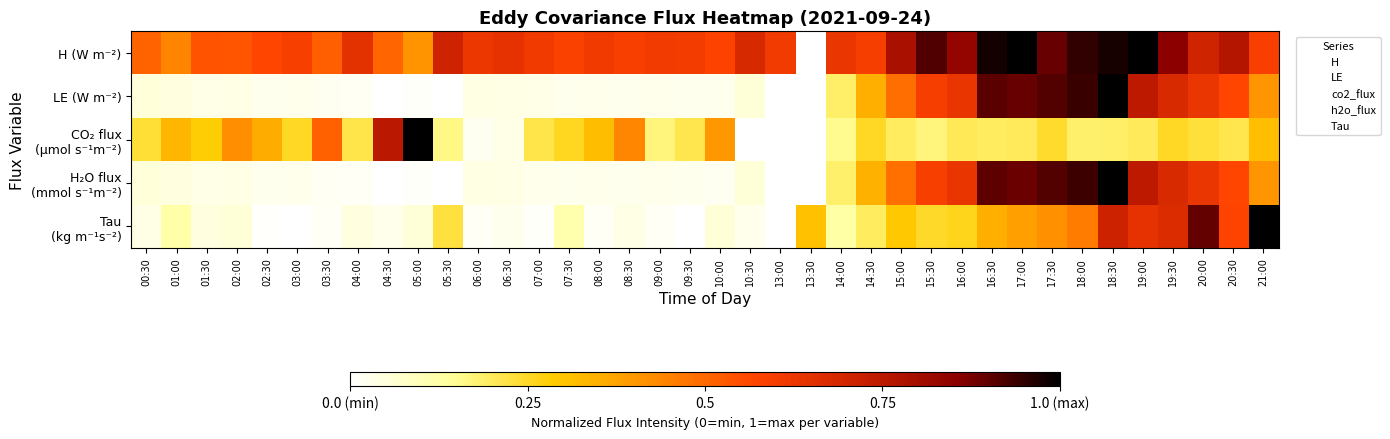

Count the number of categories in the chart.

38